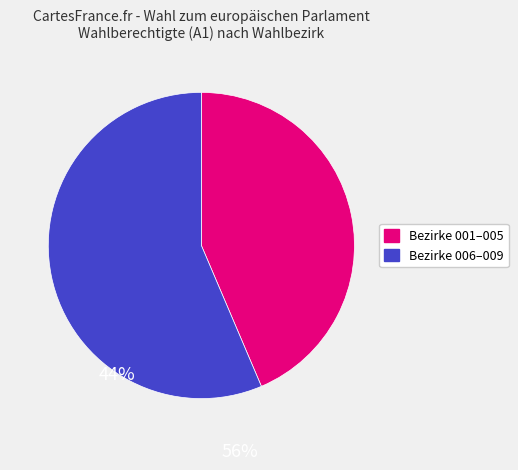

How many slices are in this pie chart?

2